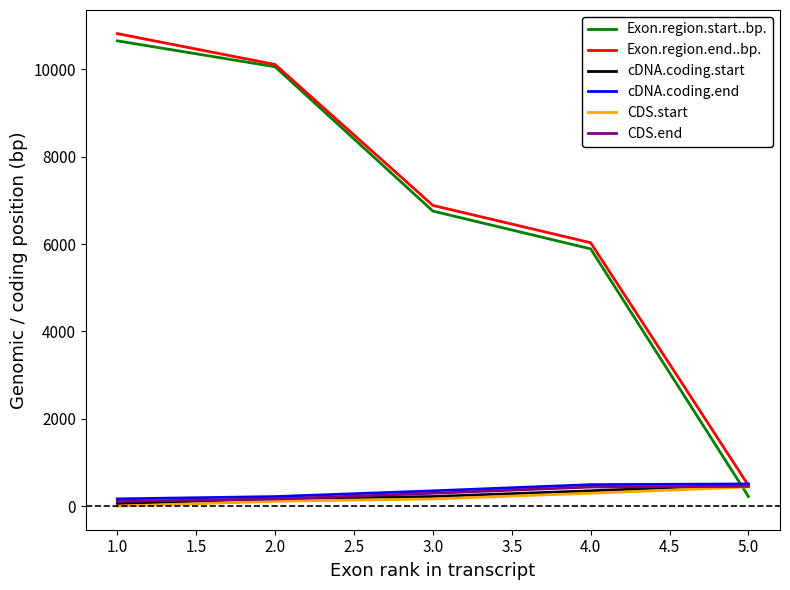

Which series has the largest total across all categories?

Exon.region.end..bp.